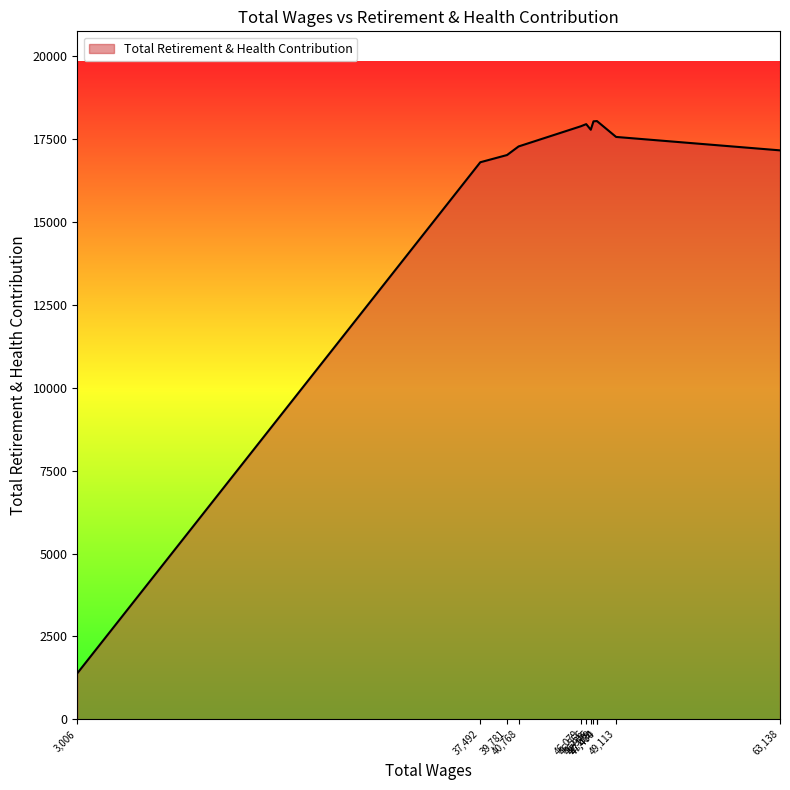

What is the difference between the maximum and minimum values?

16664